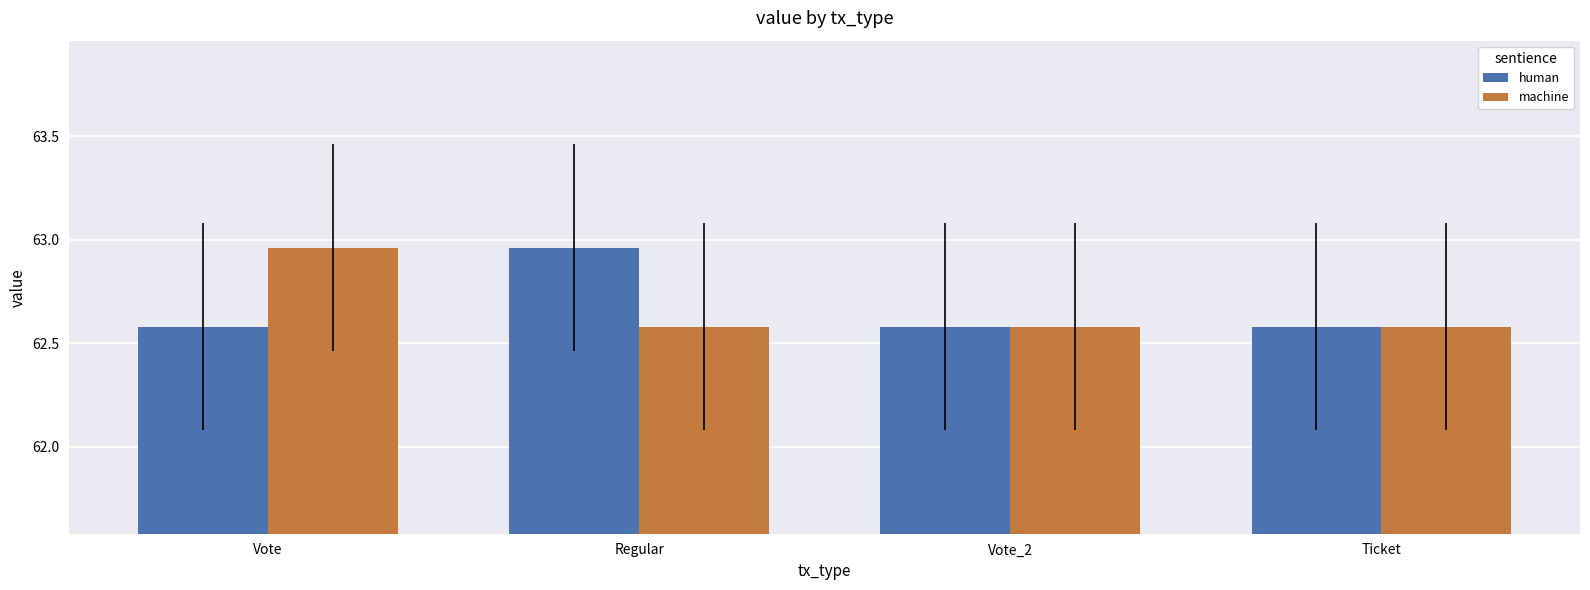

What is the sum of the machine values at Vote and Vote_2?

125.5